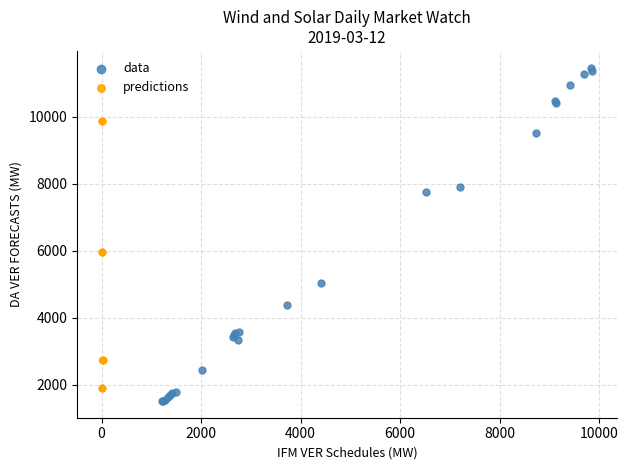

Which series contains the lowest Y value?

data